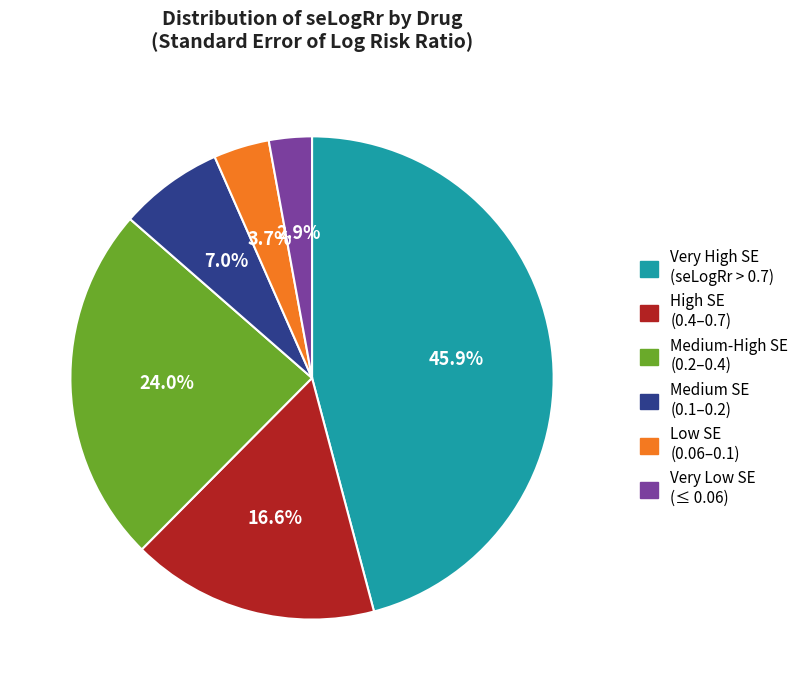

How much of the chart is everything except Low SE (0.06–0.1)?

96.3%